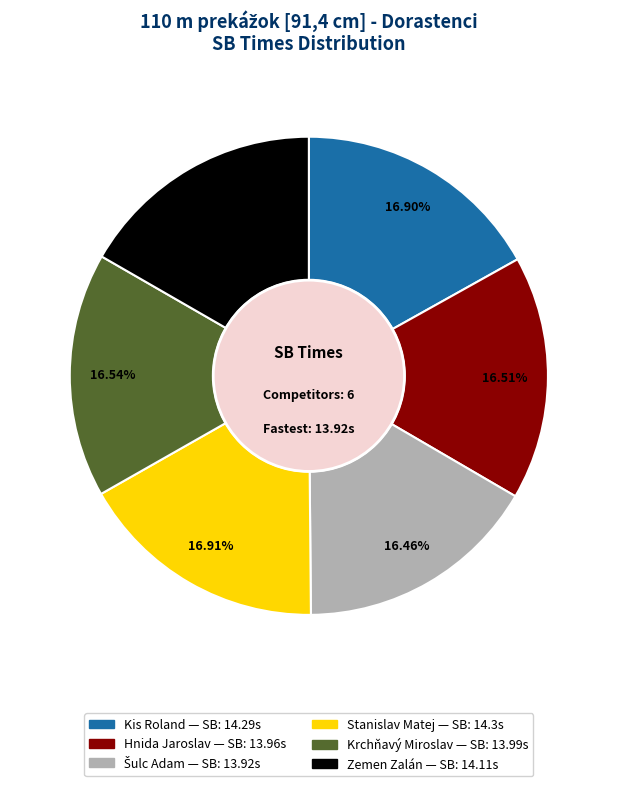

Approximately how many times larger is the value at Stanislav Matej compared to Zemen Zalán?

1.0